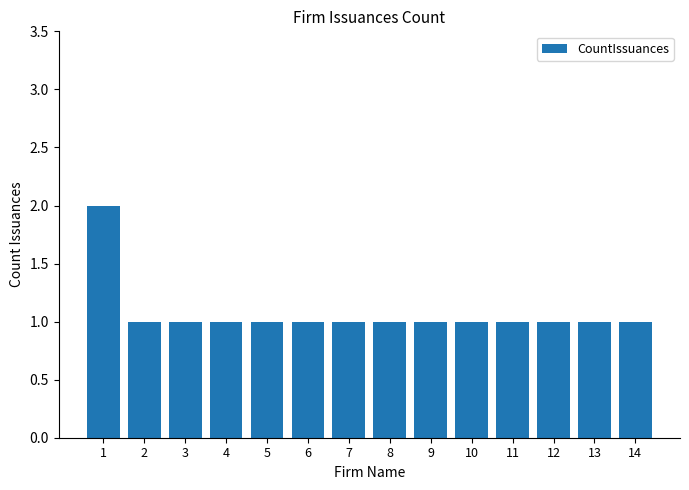

True or false: the data shows 0 at 13.

False